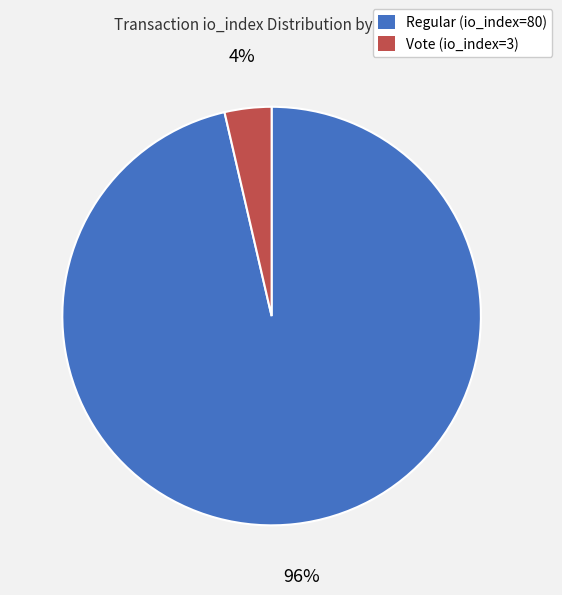

Count the number of slices in the pie.

2